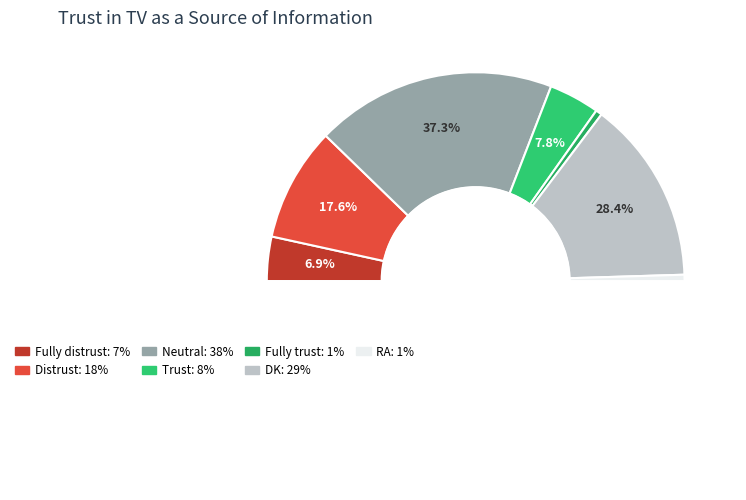

How many slices are in this pie chart?

7